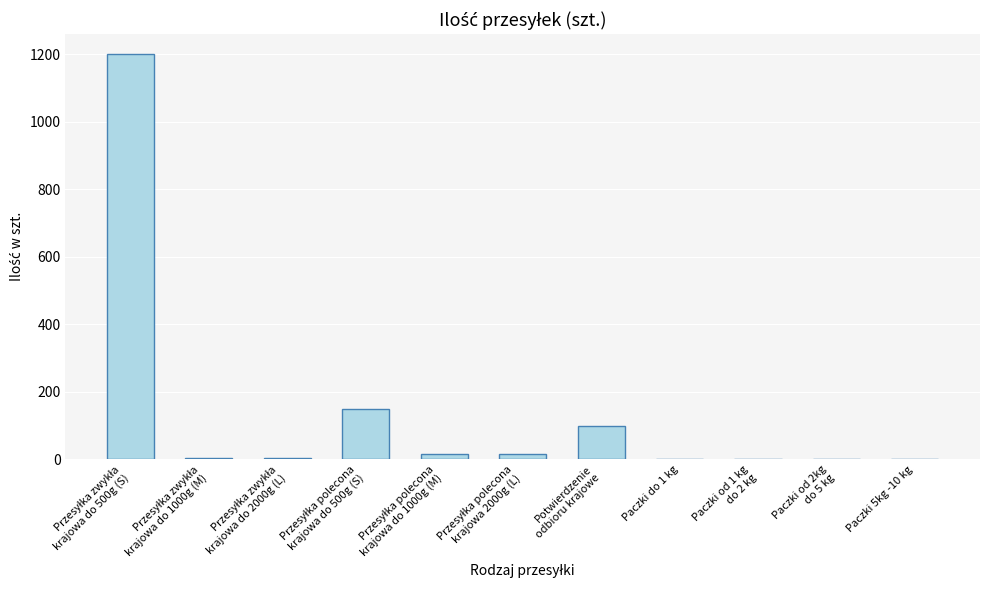

The chart shows a value of 2 at Paczki od 2kg
do 5 kg. True or false?

True